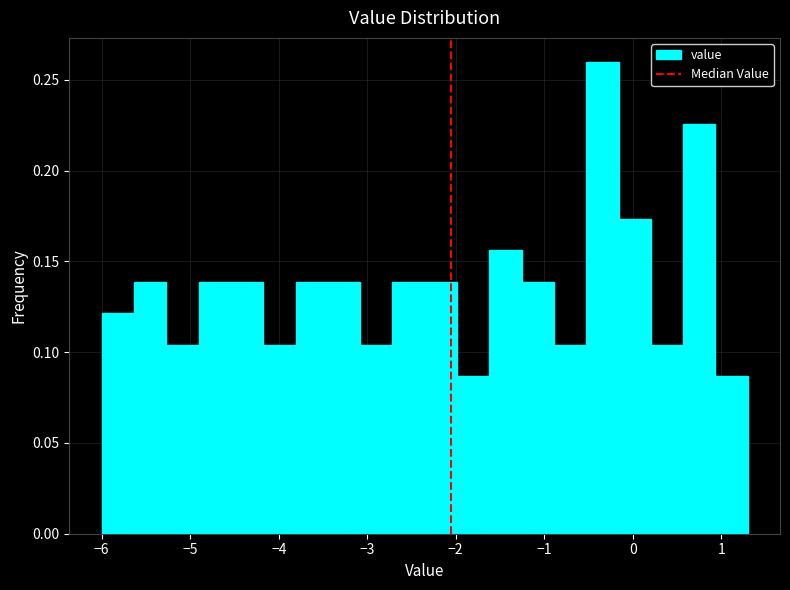

Around what value on the x-axis is the tallest bar? Give the approximate position of its centre, as read against the axis.

-0.3